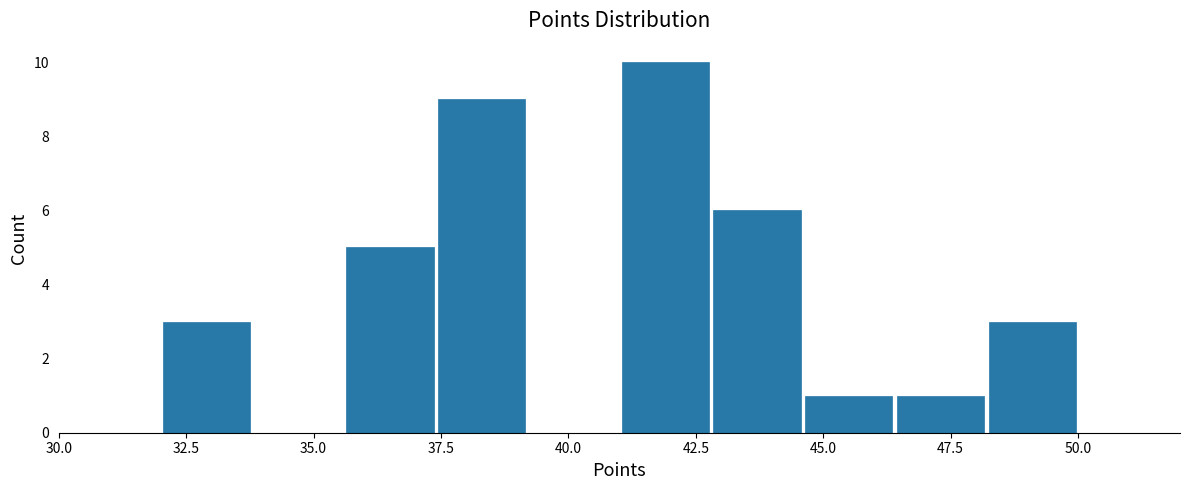

Around what value on the x-axis is the tallest bar? Give the approximate position of its centre, as read against the axis.

42.0